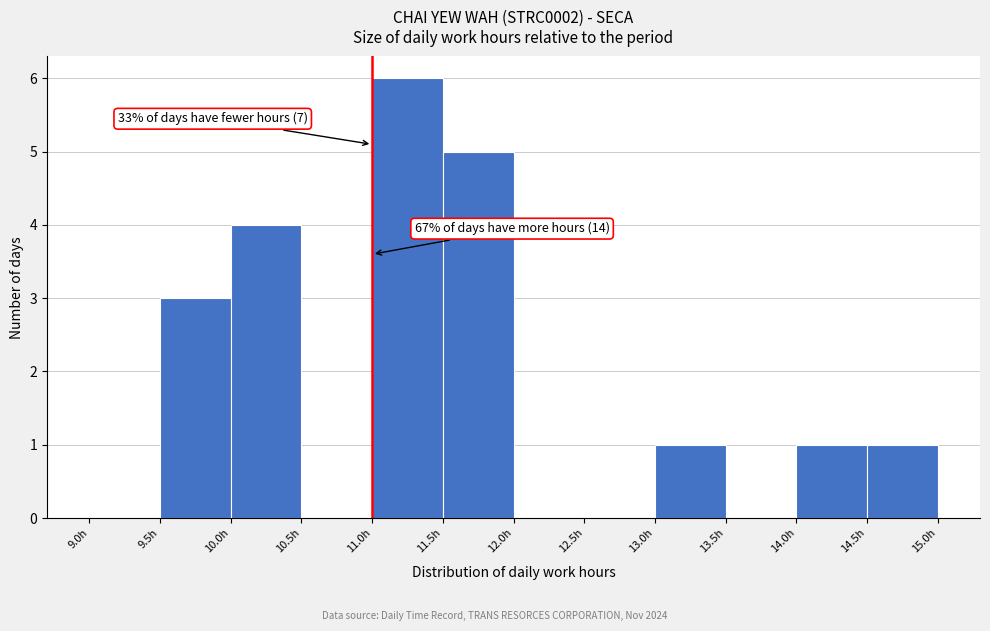

Which range on the x-axis has the tallest bar?

11.0 to 11.5